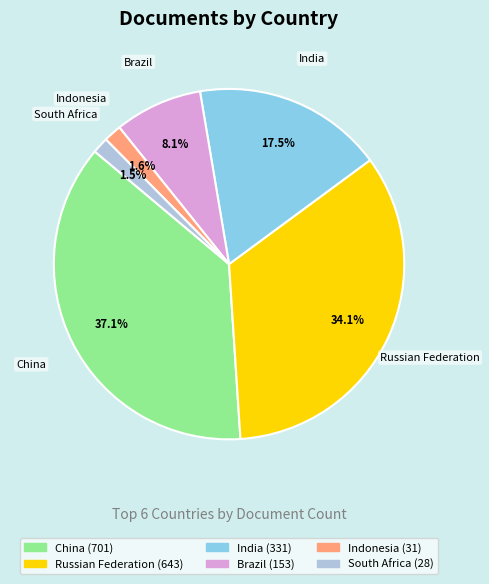

To the nearest percent, what is the difference between the China and Russian Federation slice percentages?

3%